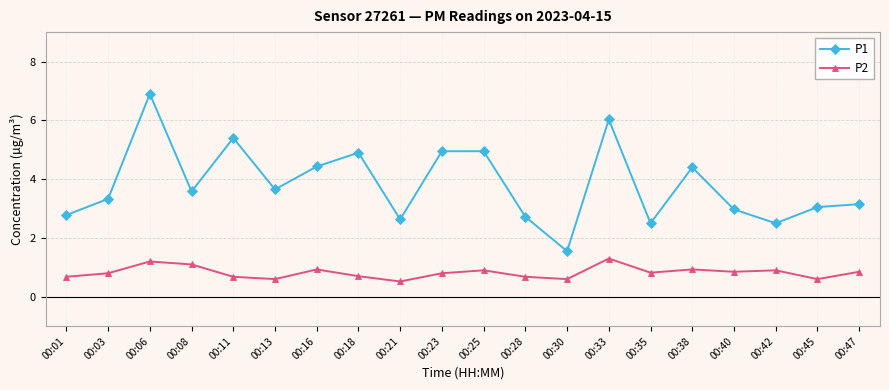

True or false: P1 and P2 intersect in this chart.

False